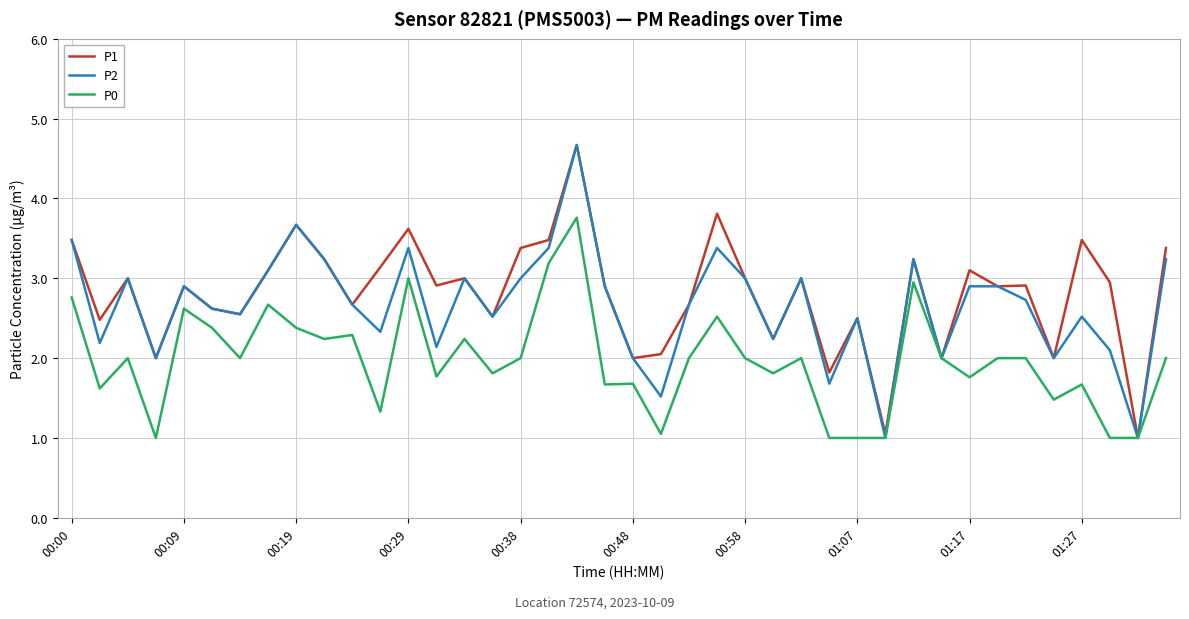

Rank the series by their average value, from lowest to highest.

P0, P2, P1